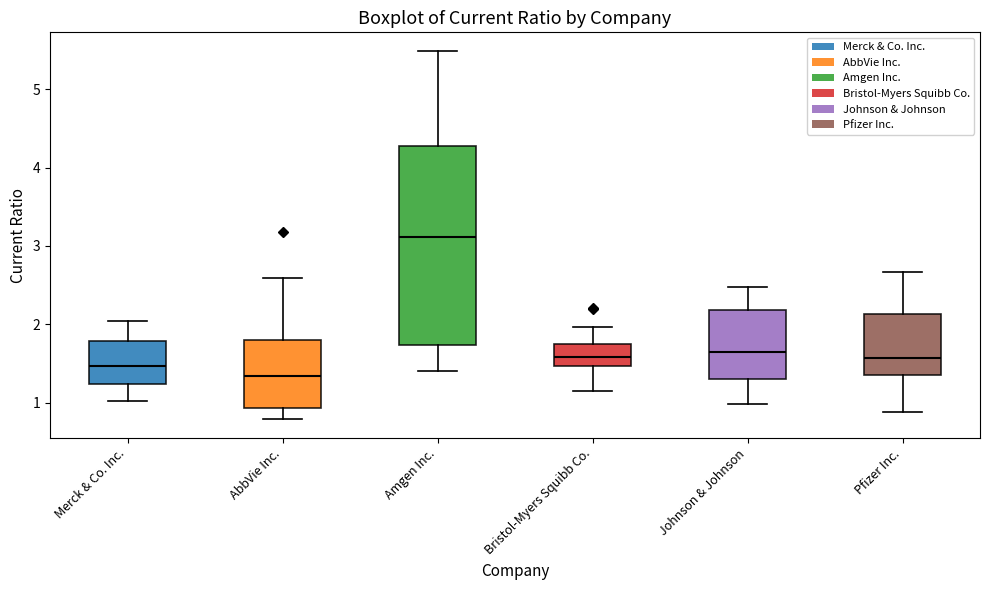

Where is the upper edge of the box for AbbVie Inc. on the y-axis? The values are not printed on the chart, so give them approximately, as read against the axis.

1.8